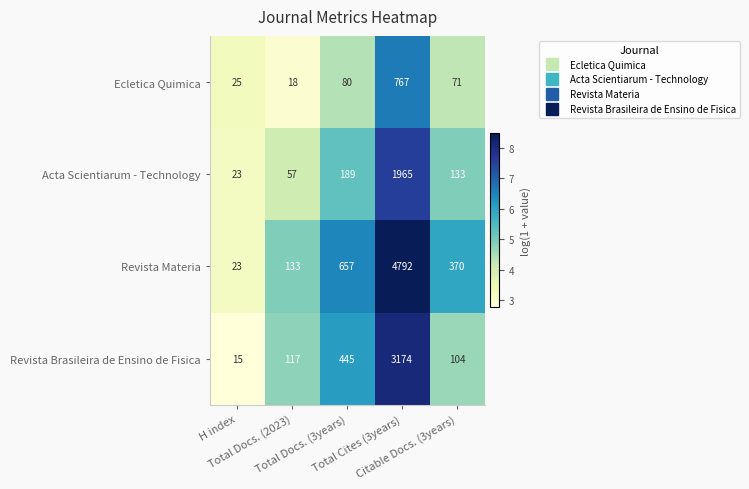

List the series in order of their peak value, lowest first.

Ecletica Quimica, Acta Scientiarum - Technology, Revista Brasileira de Ensino de Fisica, Revista Materia